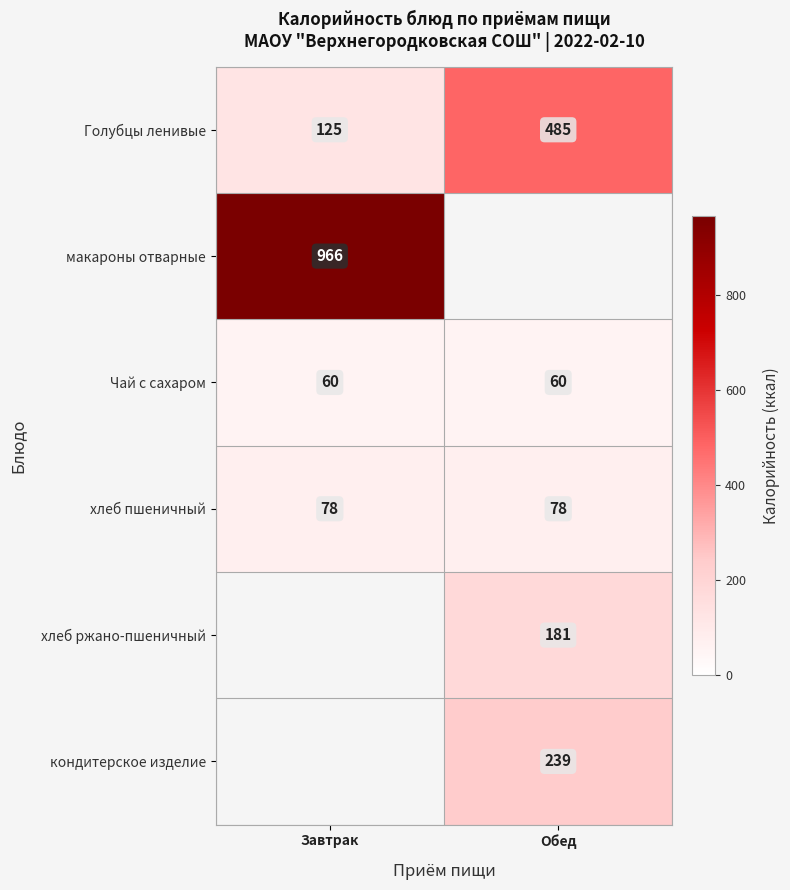

What is the maximum value for Чай с сахаром?

60